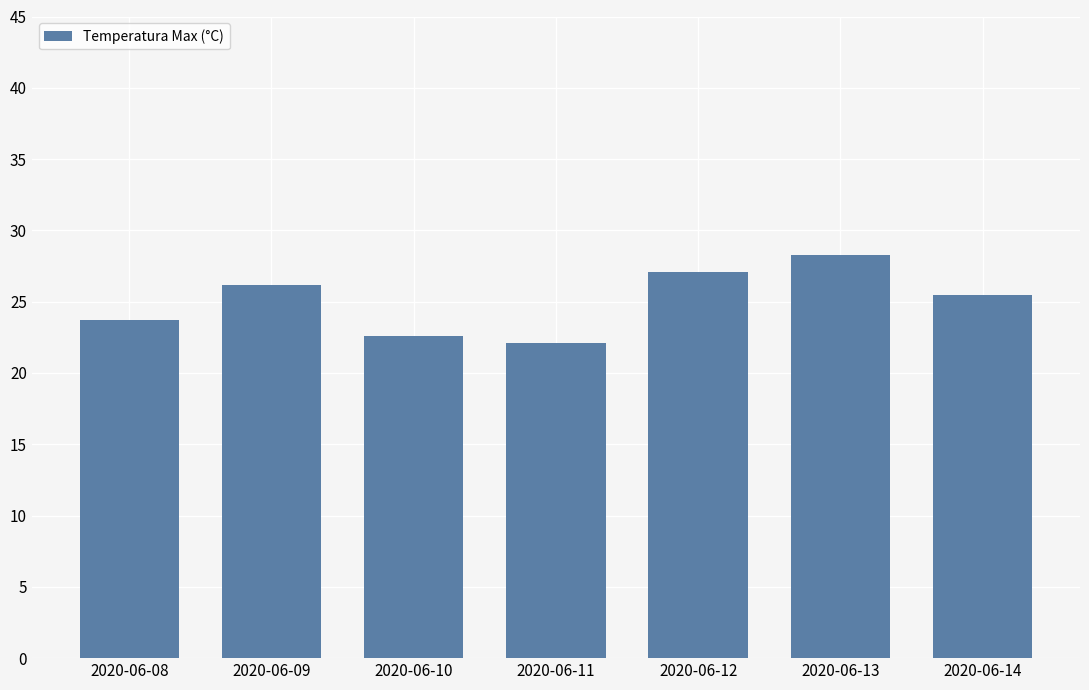

Approximately how many times larger is the value at 2020-06-13 compared to 2020-06-14?

1.1